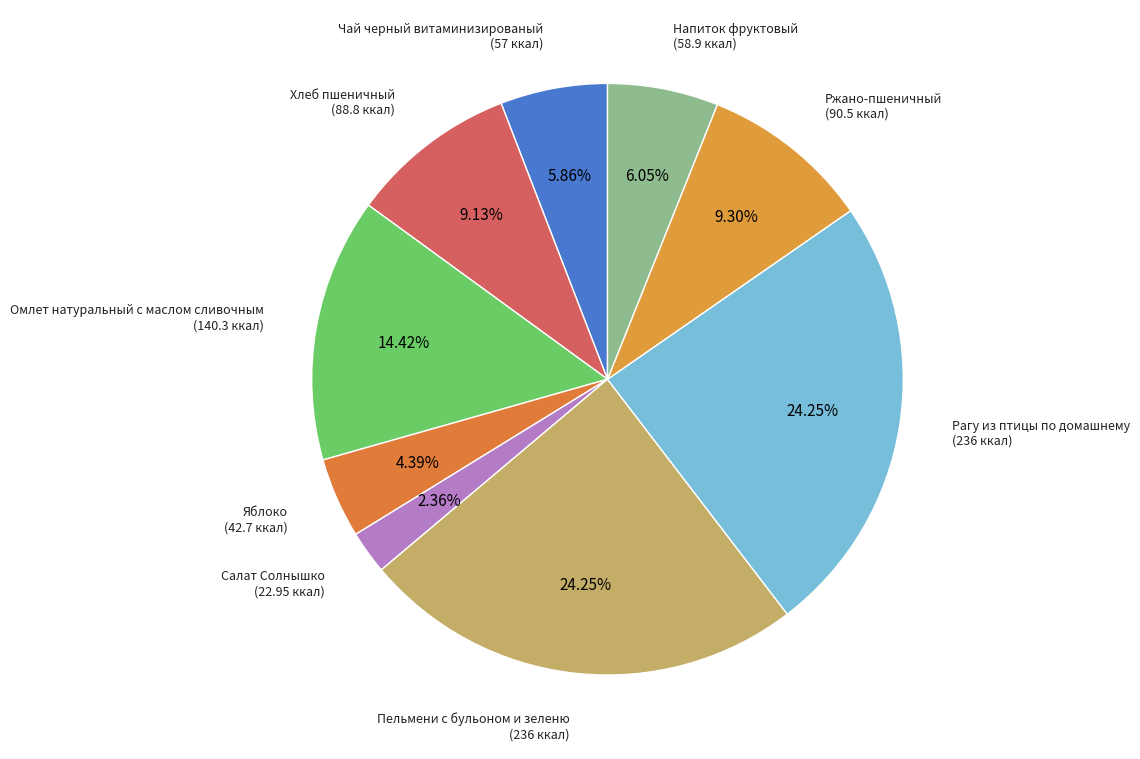

Which category has the smallest portion of the pie?

Салат Солнышко